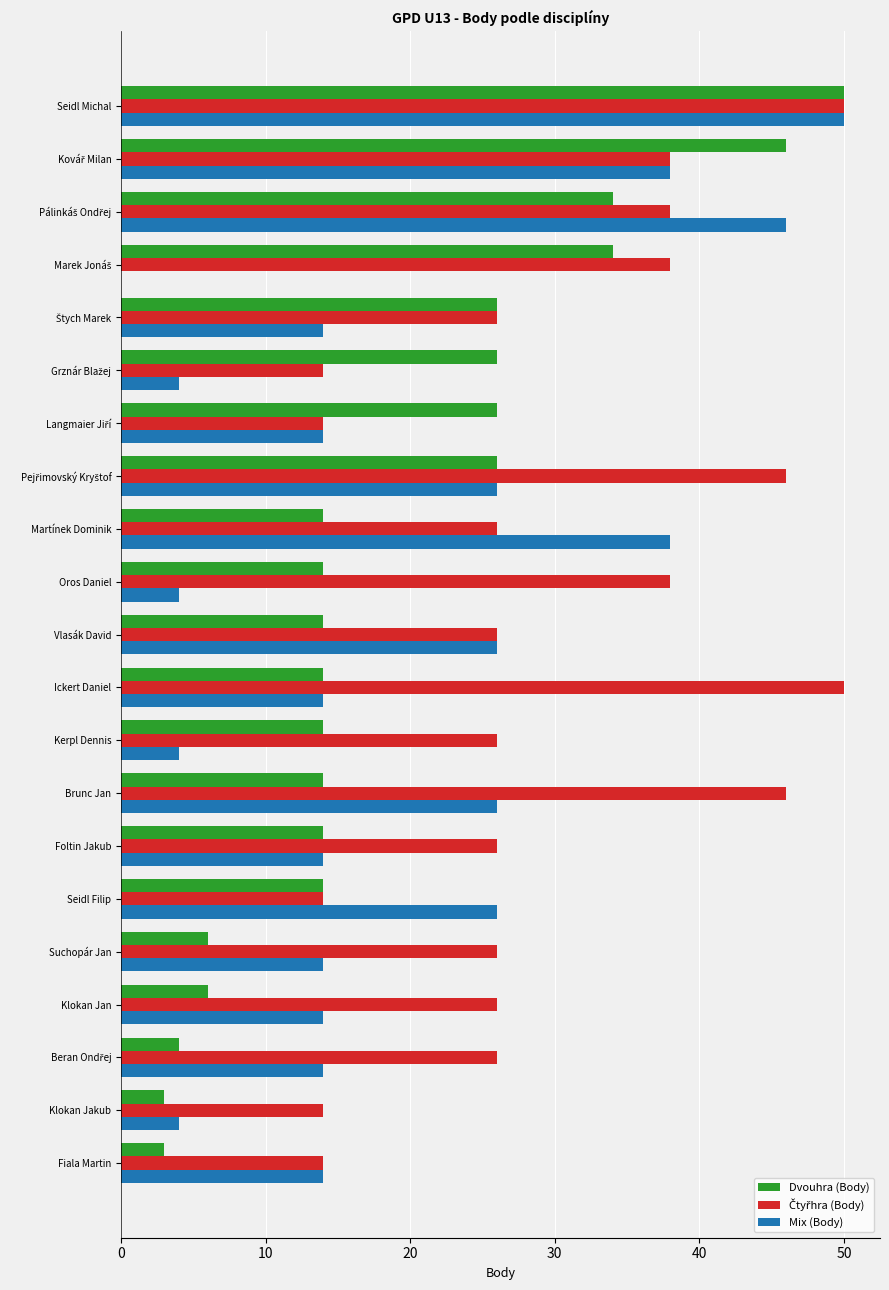

What is the maximum value shown in the chart?

50